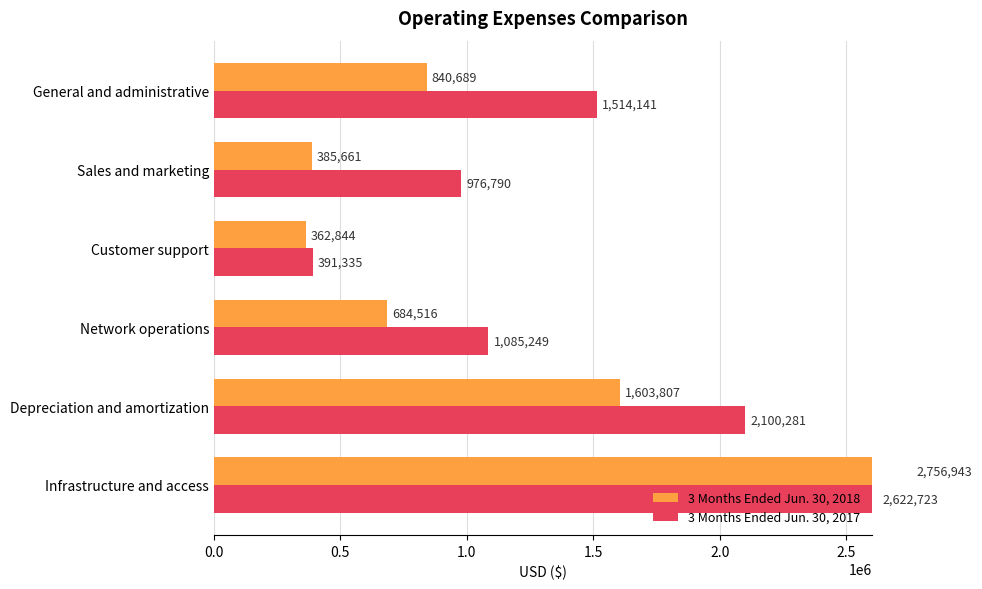

Does the chart contain stacked bars?

No